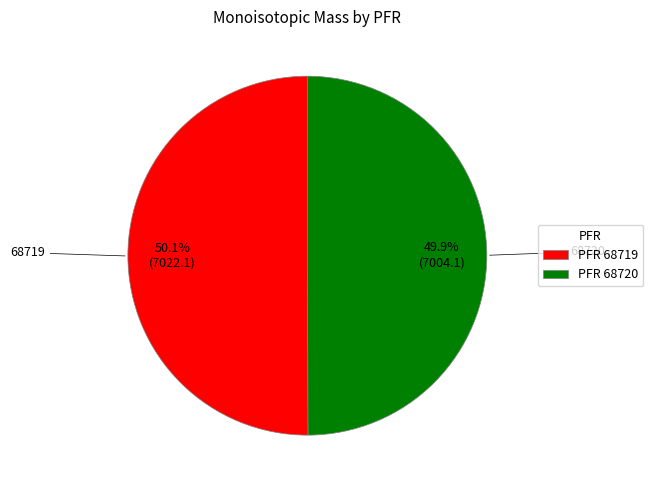

Is there a majority slice in this chart?

Yes